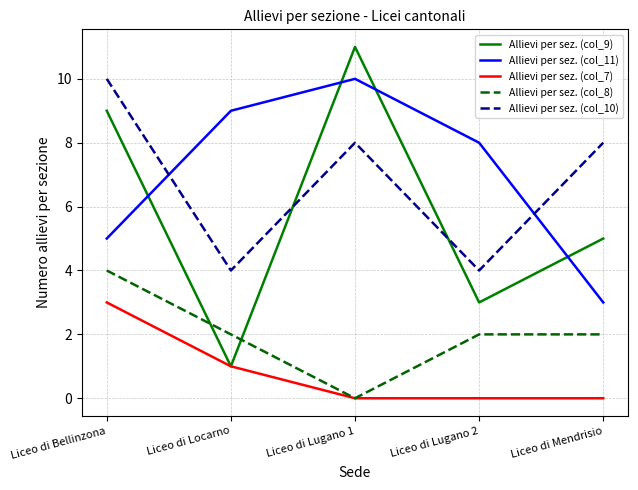

Which series ends up on top after the final intersection of Allievi per sez. (col_9) and Allievi per sez. (col_8)?

Allievi per sez. (col_9)